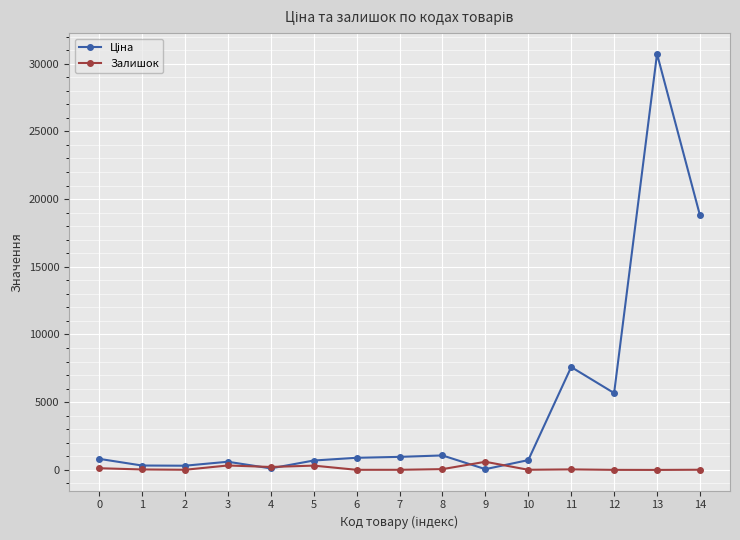

True or false: Залишок has more than 2 points higher than both neighbors.

True